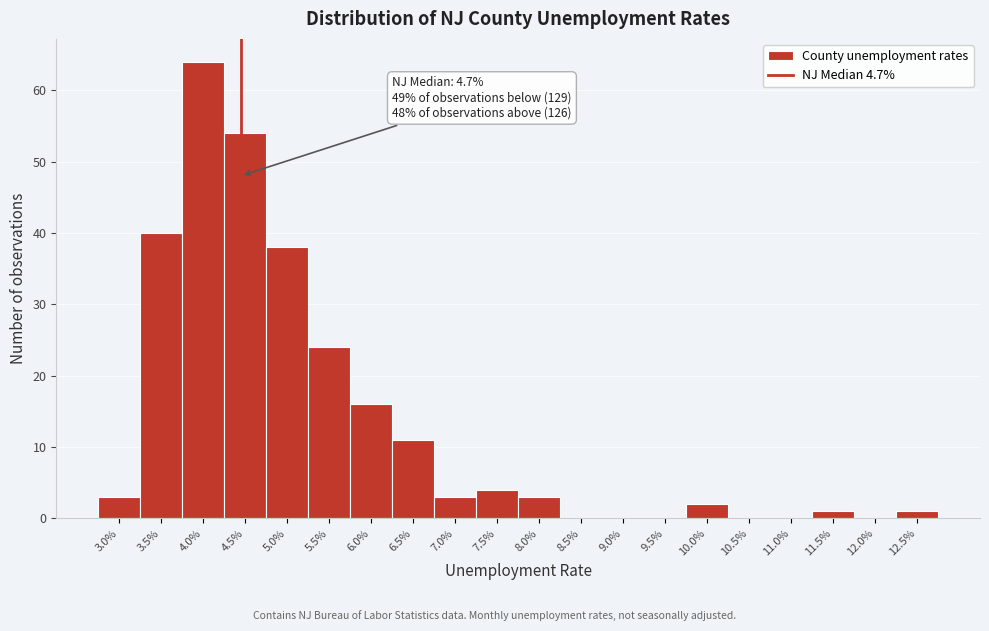

Reading left to right, list all the values displayed in this chart.

3.0%=3	3.5%=40	4.0%=64	4.5%=54	5.0%=38	5.5%=24	6.0%=16	6.5%=11	7.0%=3	7.5%=4	8.0%=3	8.5%=0	9.0%=0	9.5%=0	10.0%=2	10.5%=0	11.0%=0	11.5%=1	12.0%=0	12.5%=1